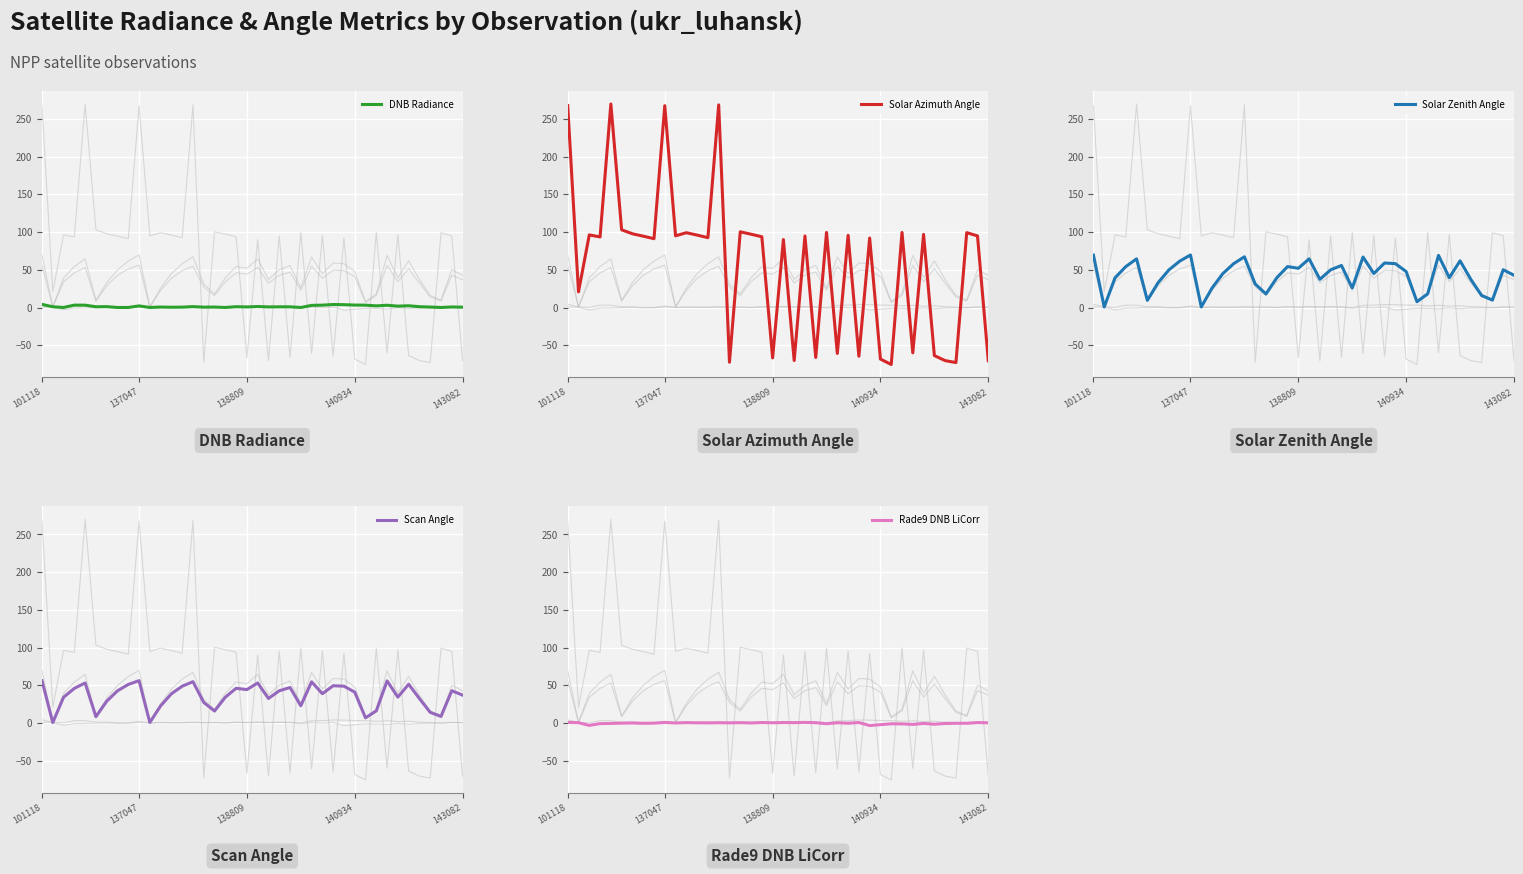

What is the minimum value for Solar Azimuth Angle?

-75.4